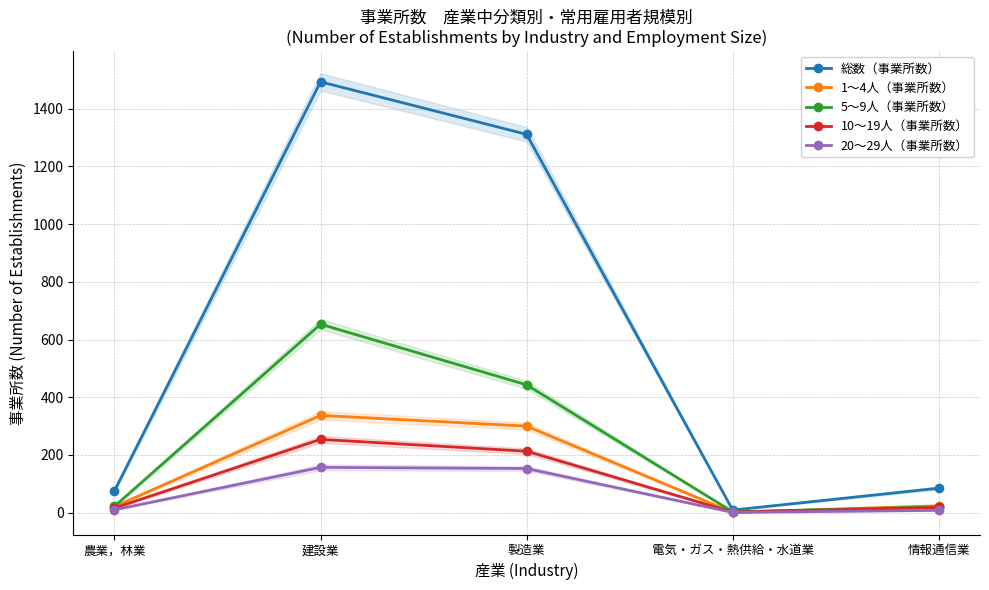

How many values in the 10～19人（事業所数） series exceed 18?

2